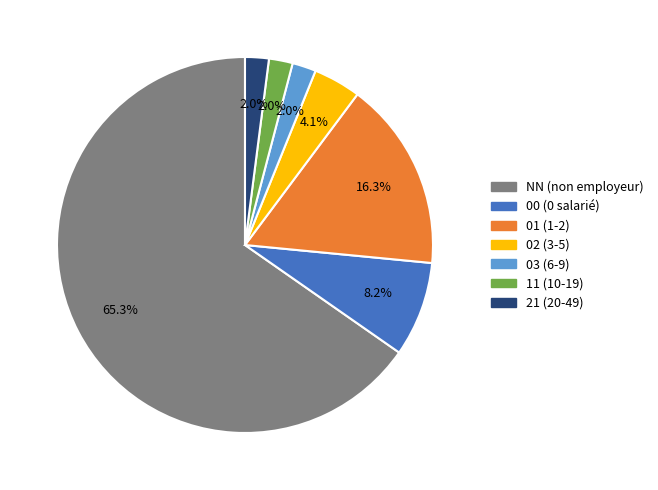

Which category accounts for the majority?

NN